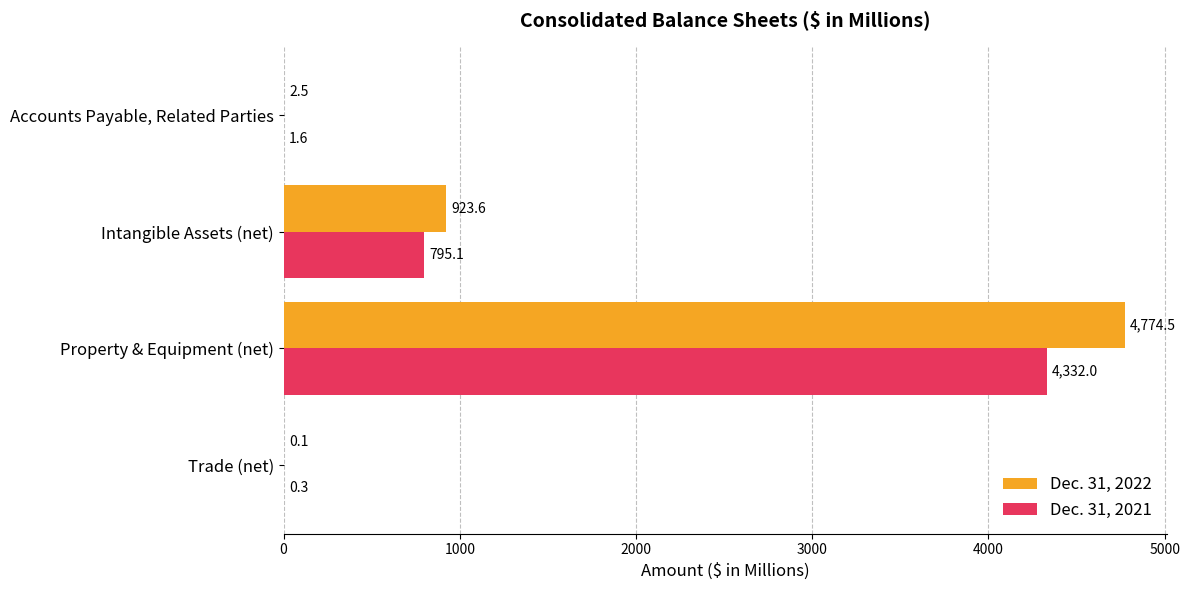

Which category has the highest value in the Dec. 31, 2022 series?

Property & Equipment (net)